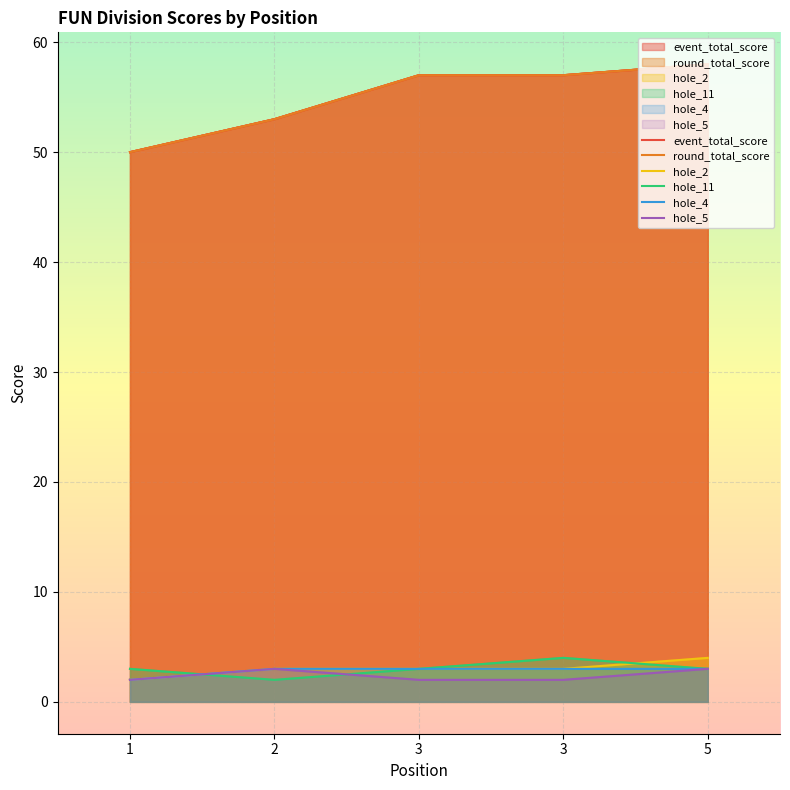

What is the difference between the highest and lowest values at 3?

55